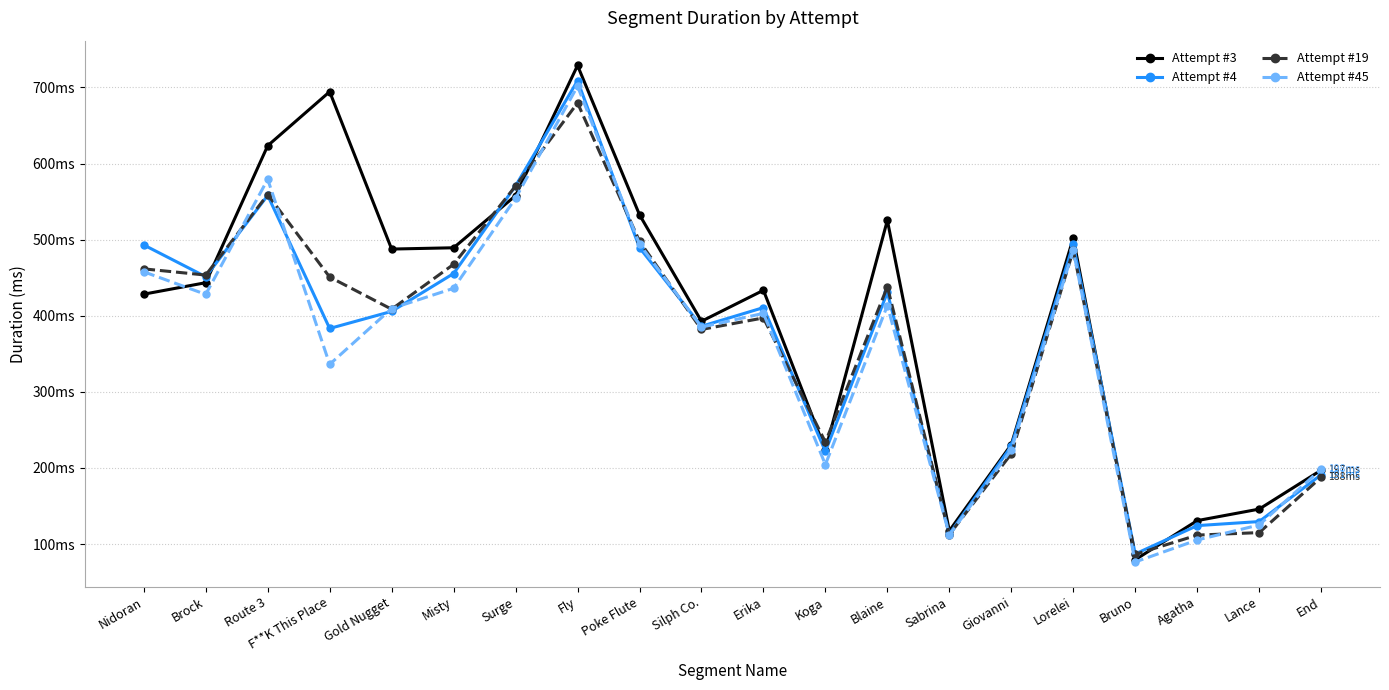

Does the chart have visible grid lines?

Yes